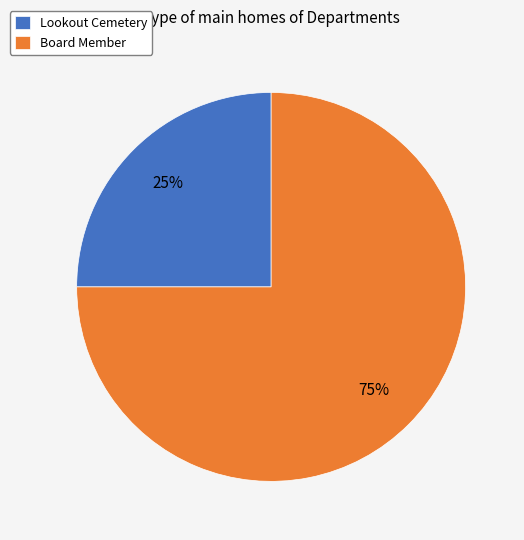

What percentage is the Lookout Cemetery slice, to the nearest percent?

25%